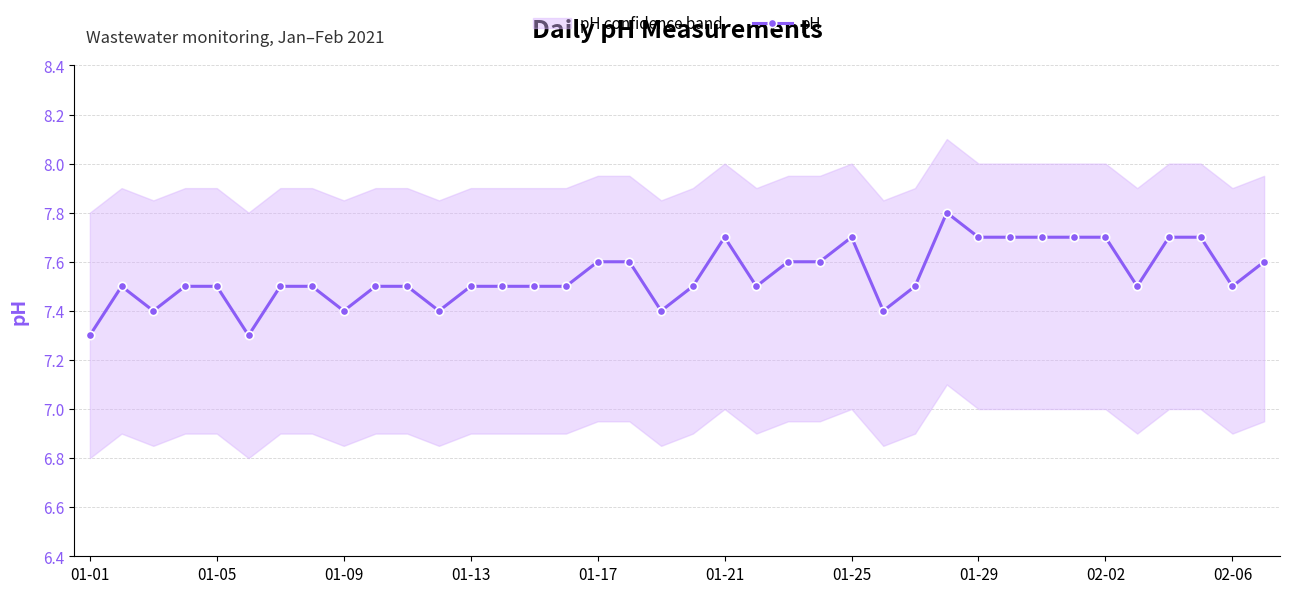

What is the minimum value for pH?

7.3